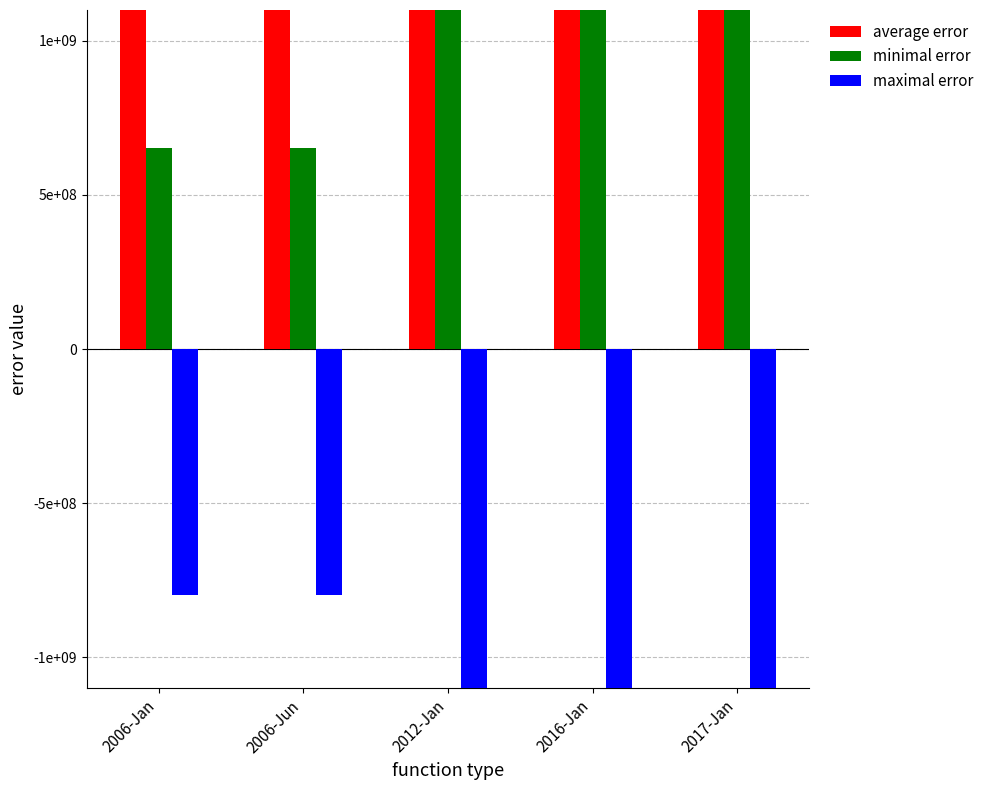

Is it true that average error equals 1382058505 at 2006-Jun?

False